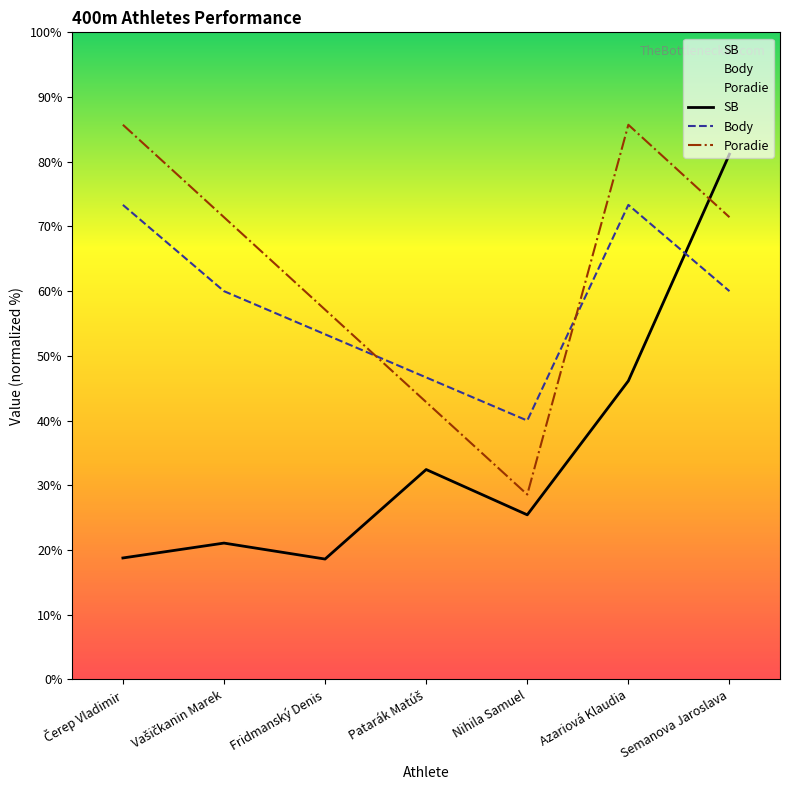

Where is Body nearest to the value 56?

Fridmanský Denis